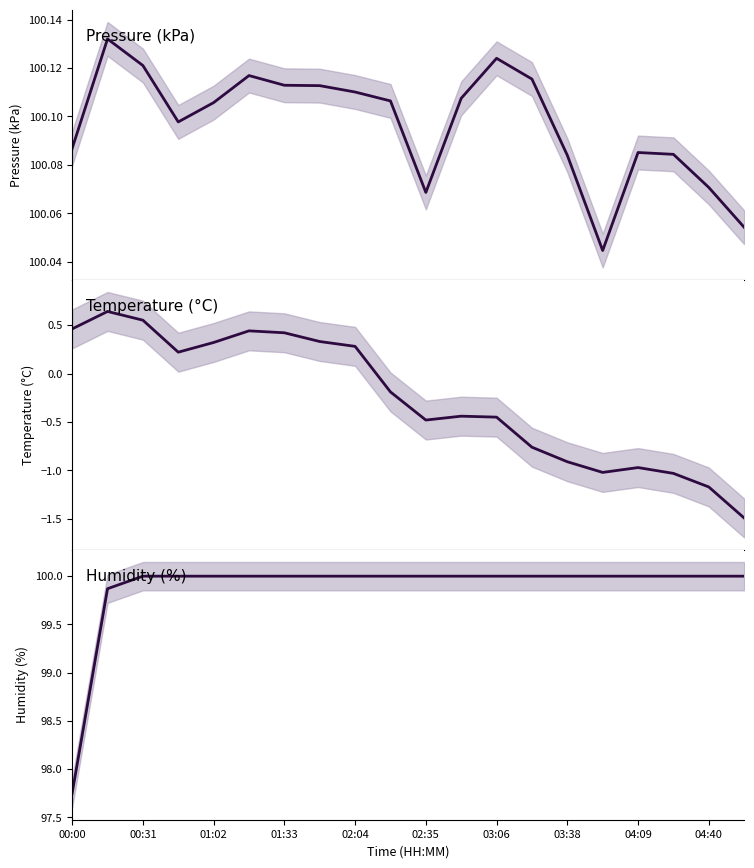

List the series in order of their peak value, highest first.

pressure, humidity, temperature